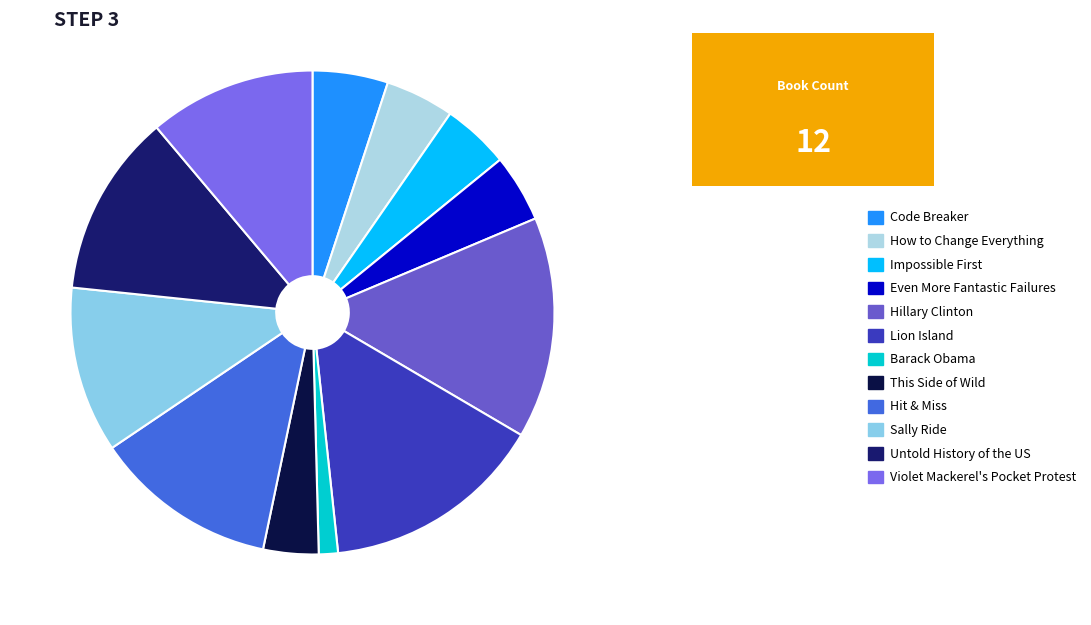

What portion of the pie excludes Lion Island?

85.1%